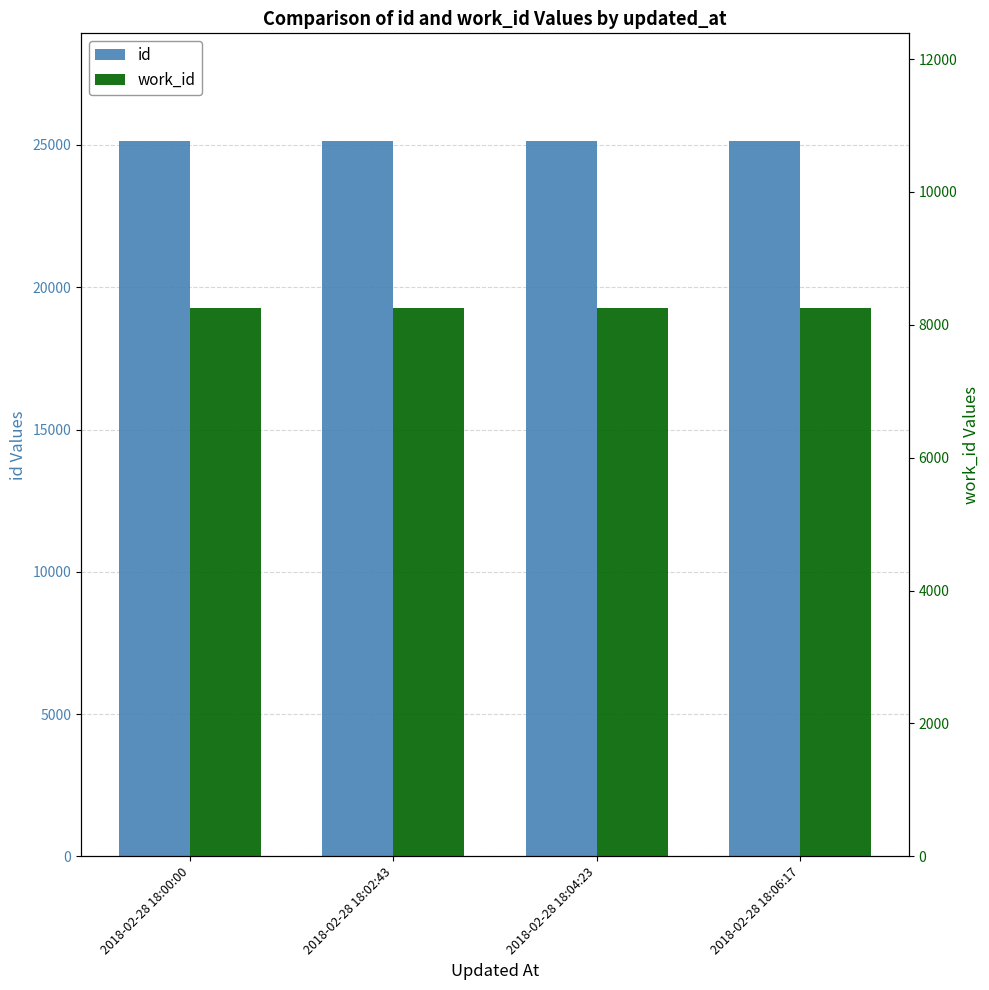

At which label is id closest to 25148?

2018-02-28 18:02:43